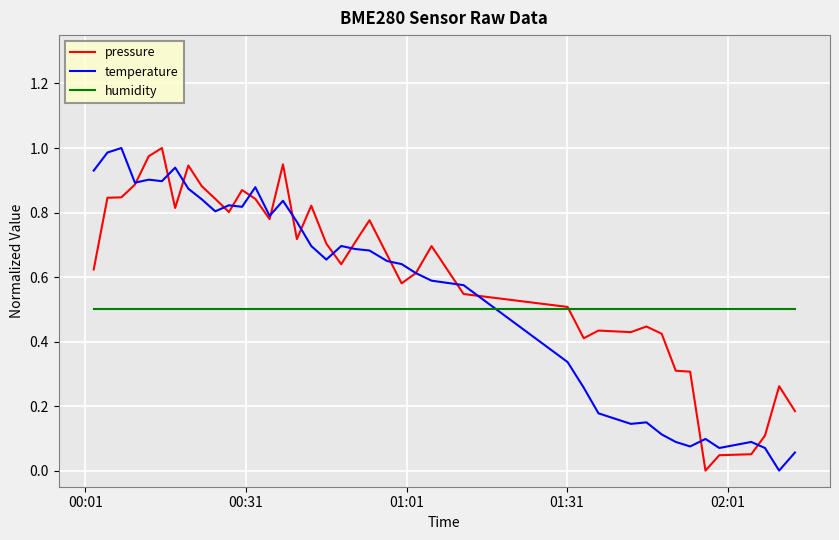

Which series ends up on top after the final intersection of temperature and humidity?

humidity